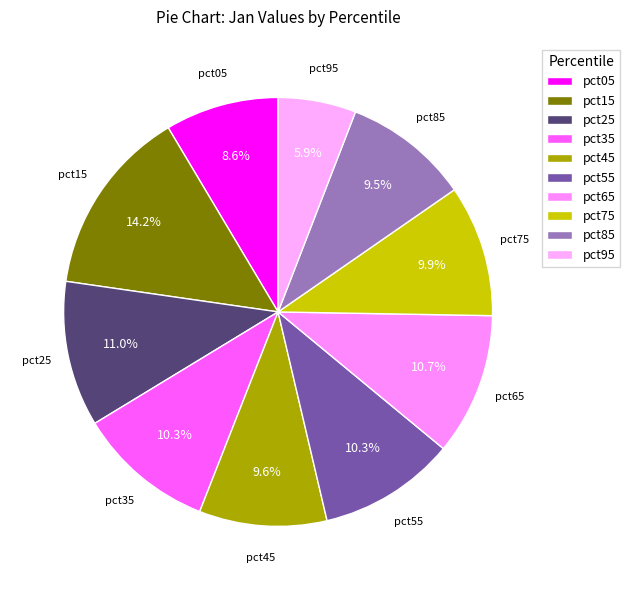

What is the largest slice in the pie chart?

pct15